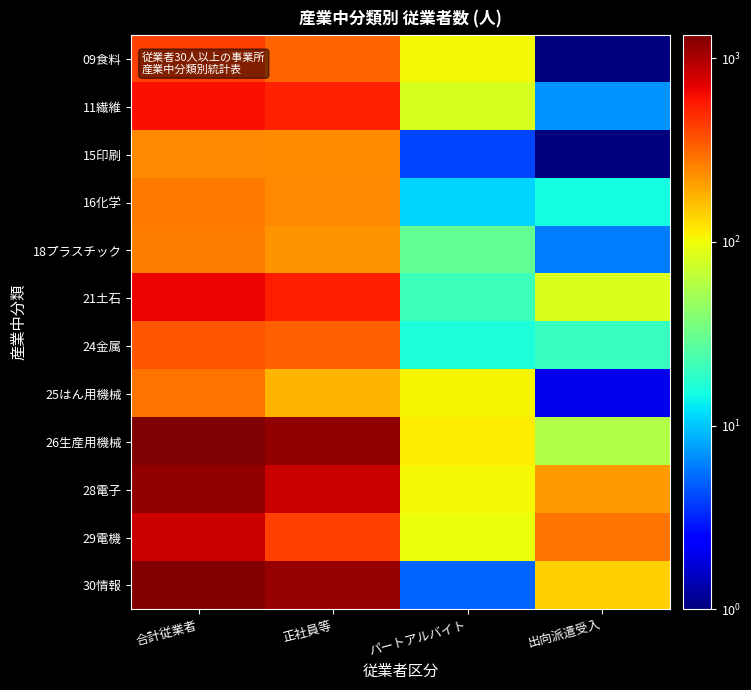

At which category does the chart reach its minimum across all series?

出向派遣受入